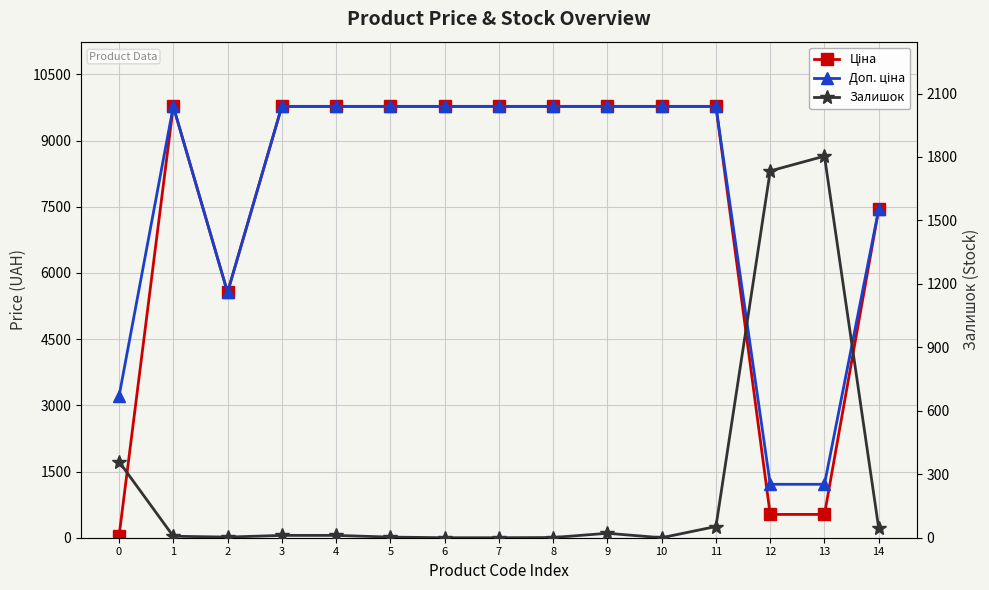

What is the sum of all Ціна values?

111848.3